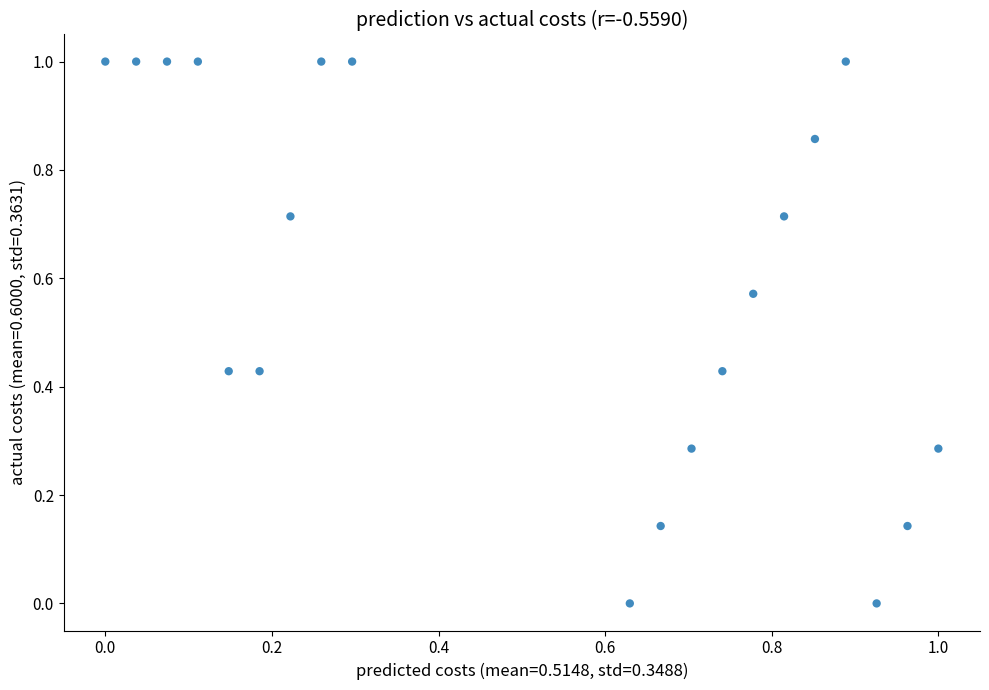

What is the range of Y values (max minus min)?

1.0